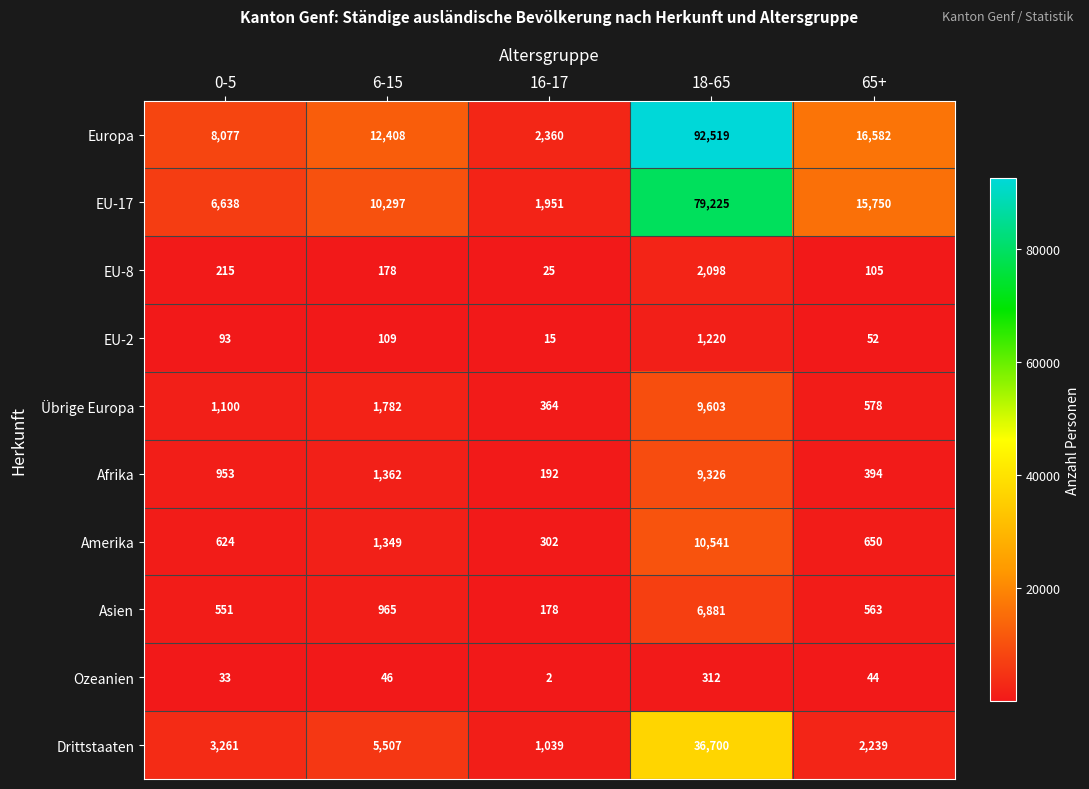

What is the smallest value displayed?

2